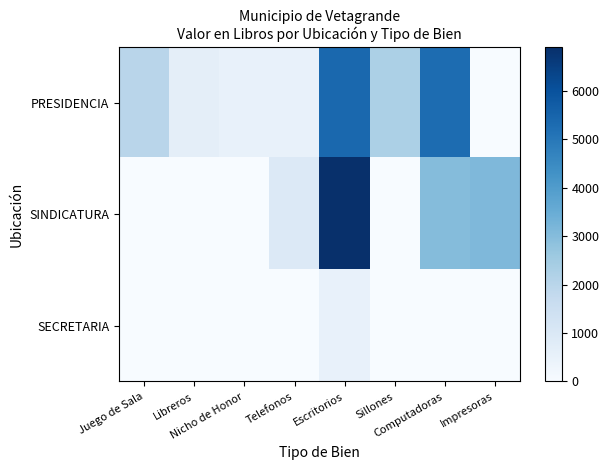

What is the difference between the highest and lowest values at Impresoras?

3111.1